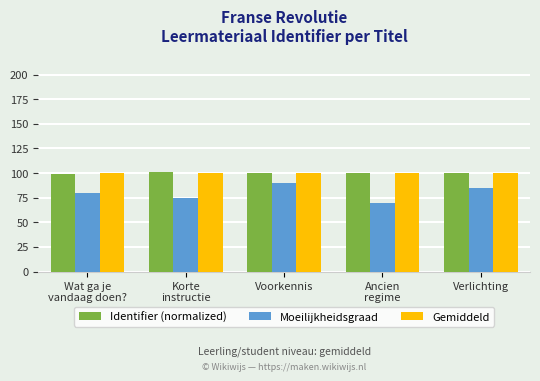

What is the lowest value of the Gemiddeld series?

100.0